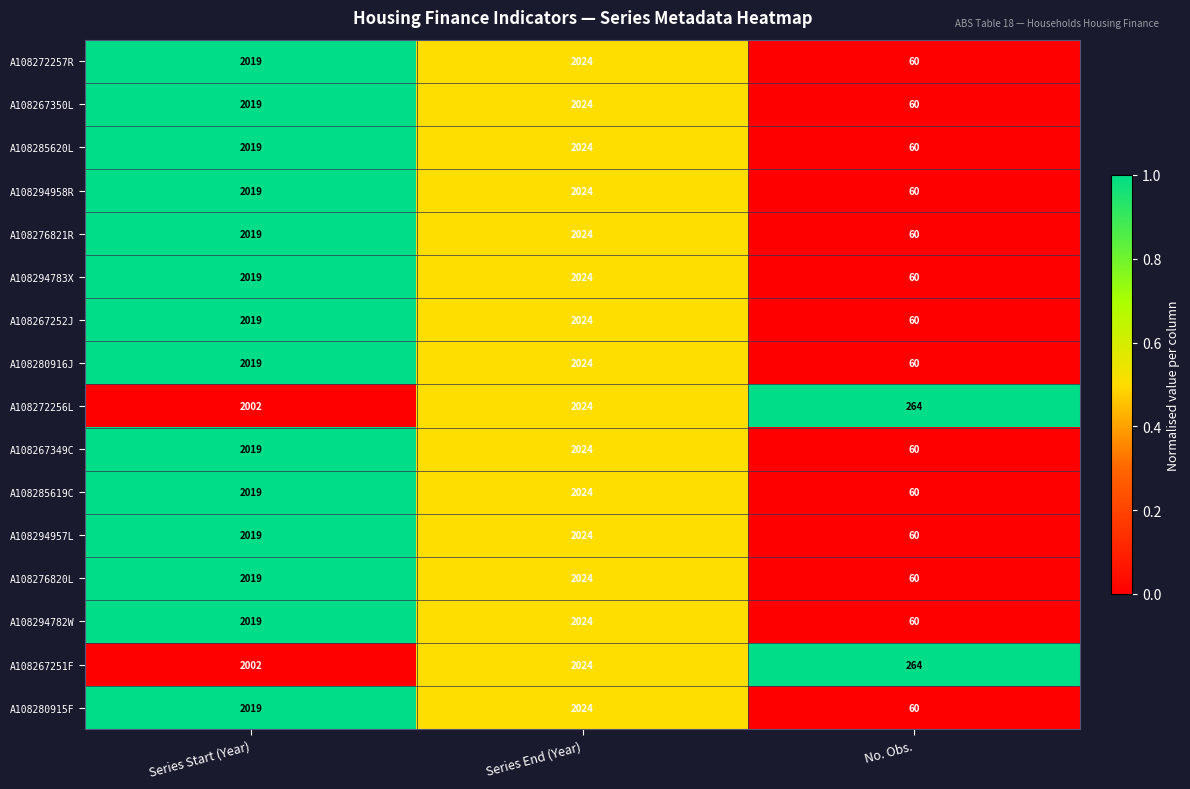

At which category is the sum across all series the highest?

Series End (Year)